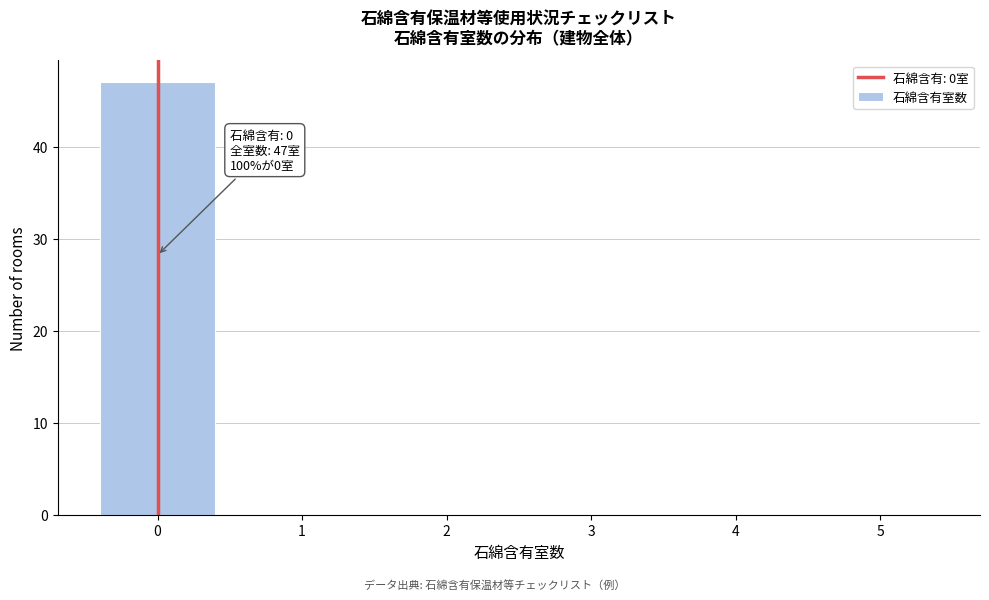

Over which range of the x-axis is the bar tallest?

-0.5 to 0.5